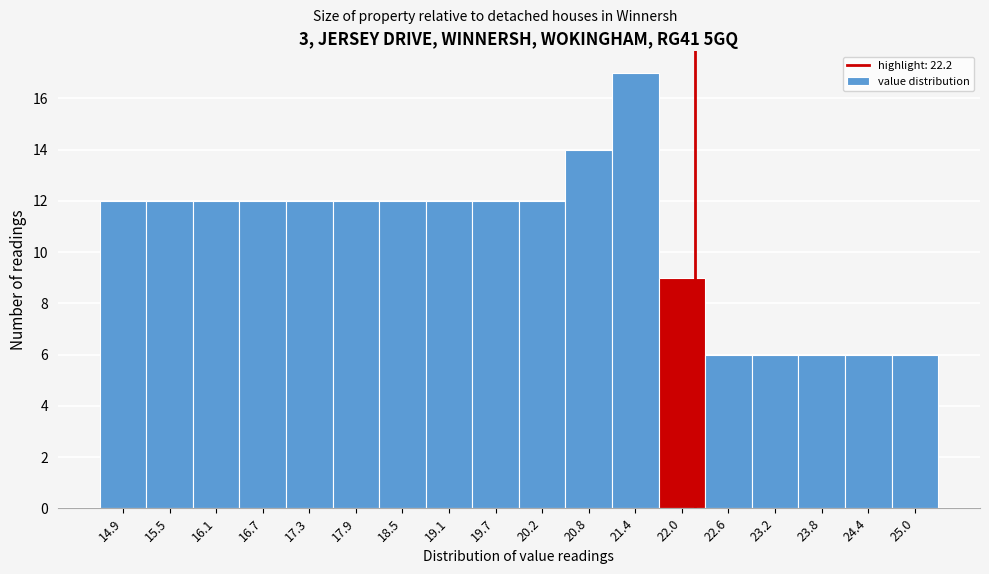

Which range on the x-axis has the tallest bar?

21.1 to 21.7